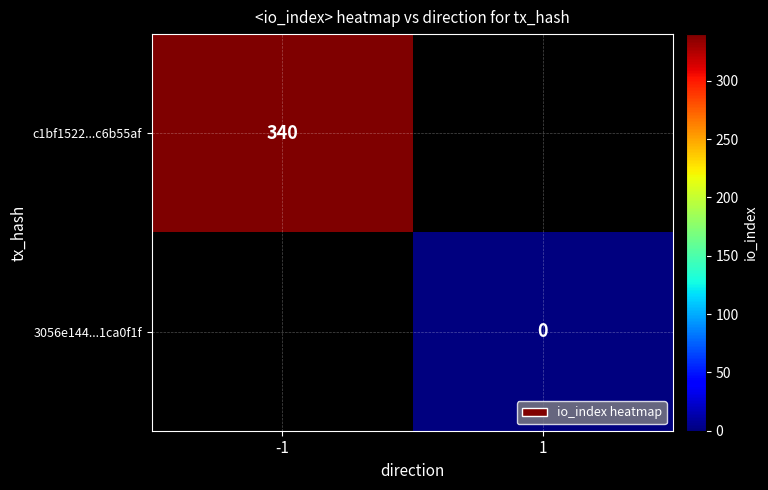

What is the greatest value displayed?

340.0